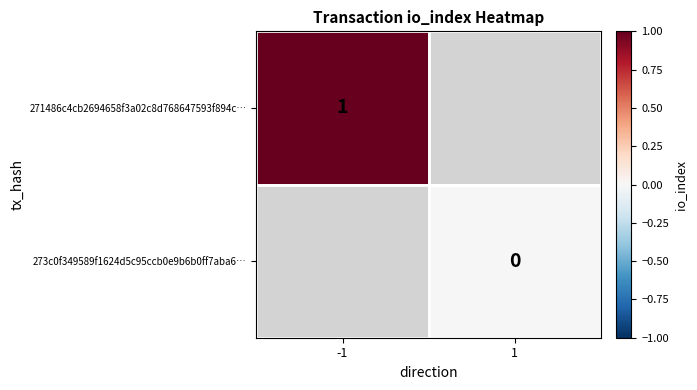

True or false: 271486c4cb2694658f3a02c8d768647593f894c… has a value of 1 at -1.

True